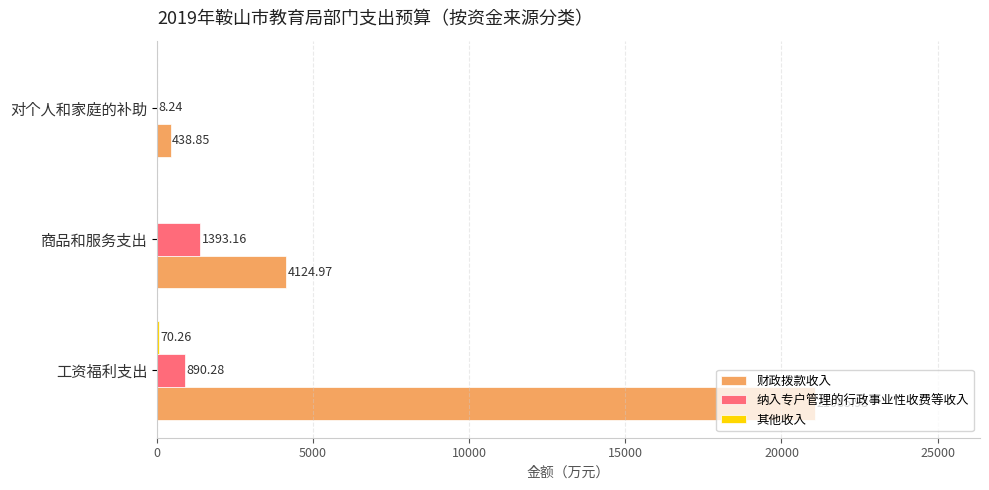

Which series changed the most between 商品和服务支出 and 对个人和家庭的补助?

财政拨款收入